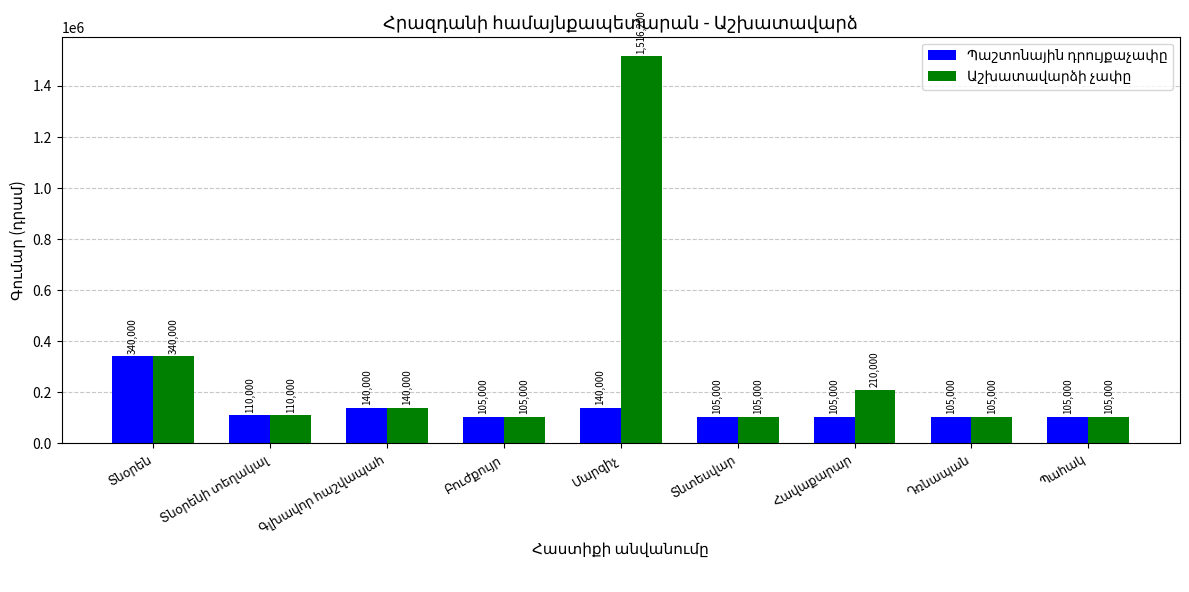

What is the minimum value shown in the chart?

105000